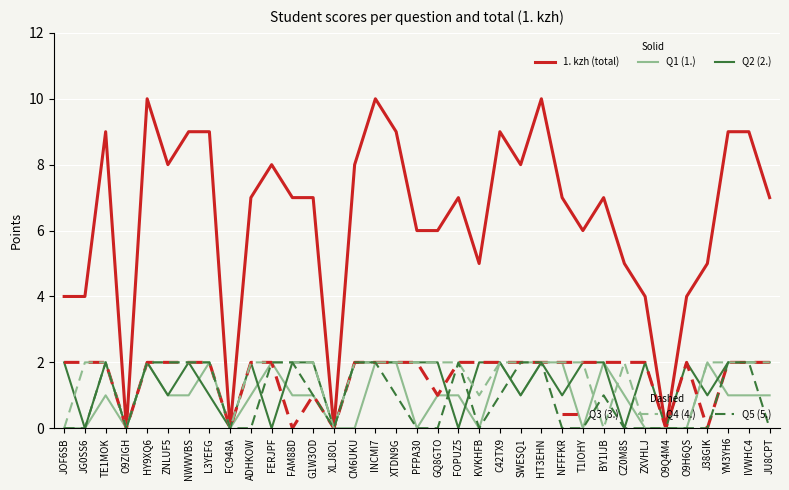

What is the total value across all series at NFFFKR?

14